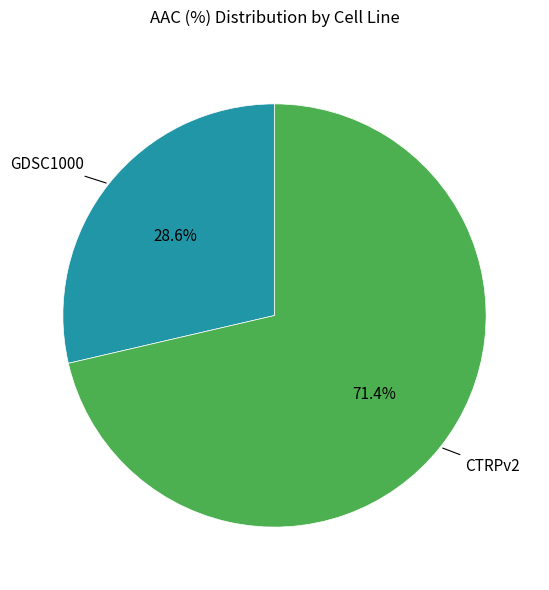

To the nearest percent, what is the average slice percentage?

50%